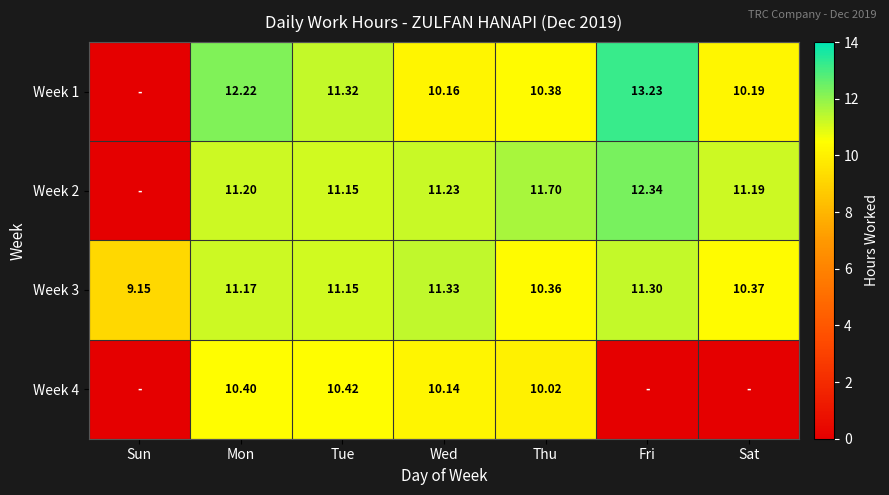

At which category is the sum across all series the highest?

Mon